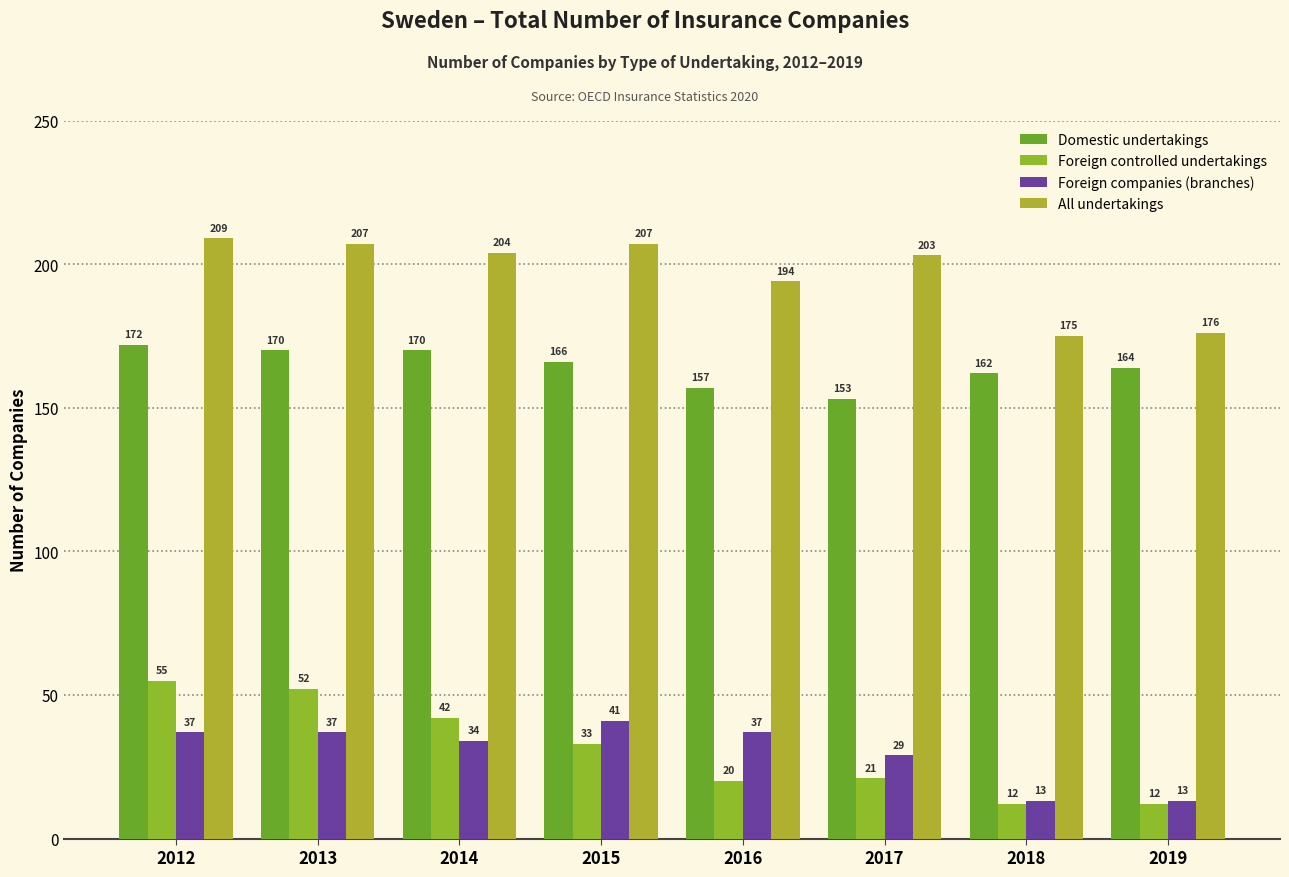

The value of Foreign companies (branches) at 2018 is 13. True or false?

True